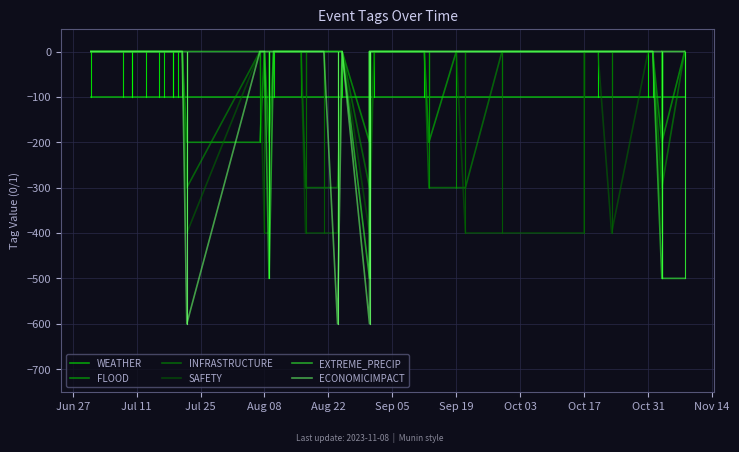

List the series in order of their peak value, lowest first.

WEATHER, FLOOD, INFRASTRUCTURE, SAFETY, EXTREME_PRECIP, ECONOMICIMPACT